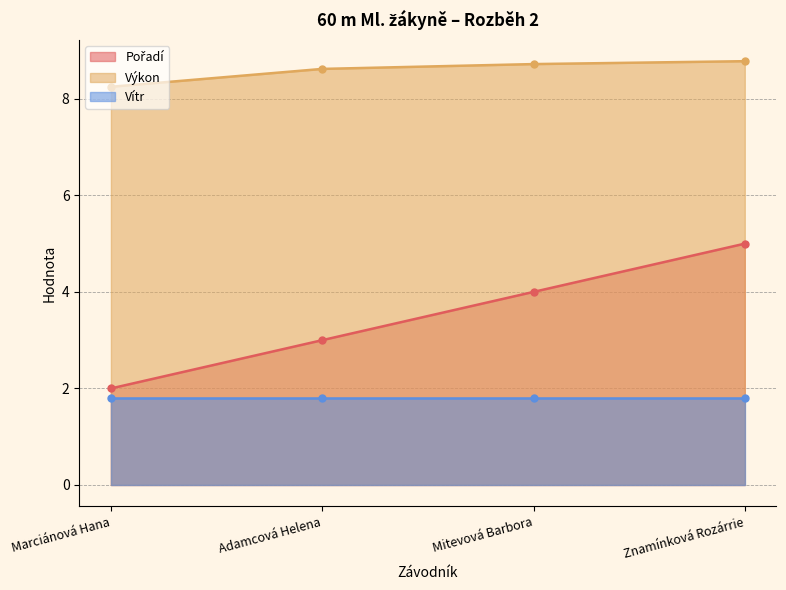

Rank the categories by Pořadí value from highest to lowest.

Znamínková Rozárrie, Mitevová Barbora, Adamcová Helena, Marciánová Hana